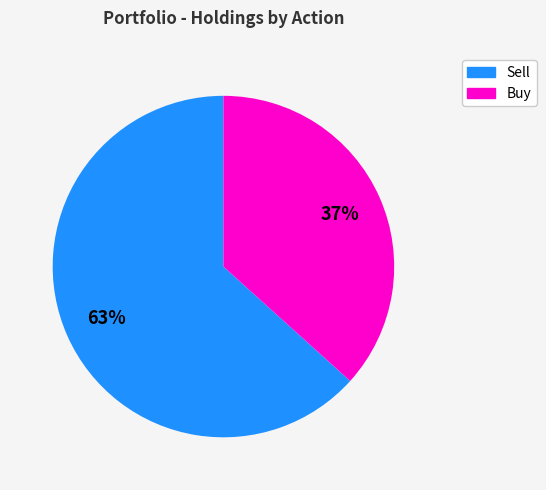

Does any single category account for the majority?

Yes